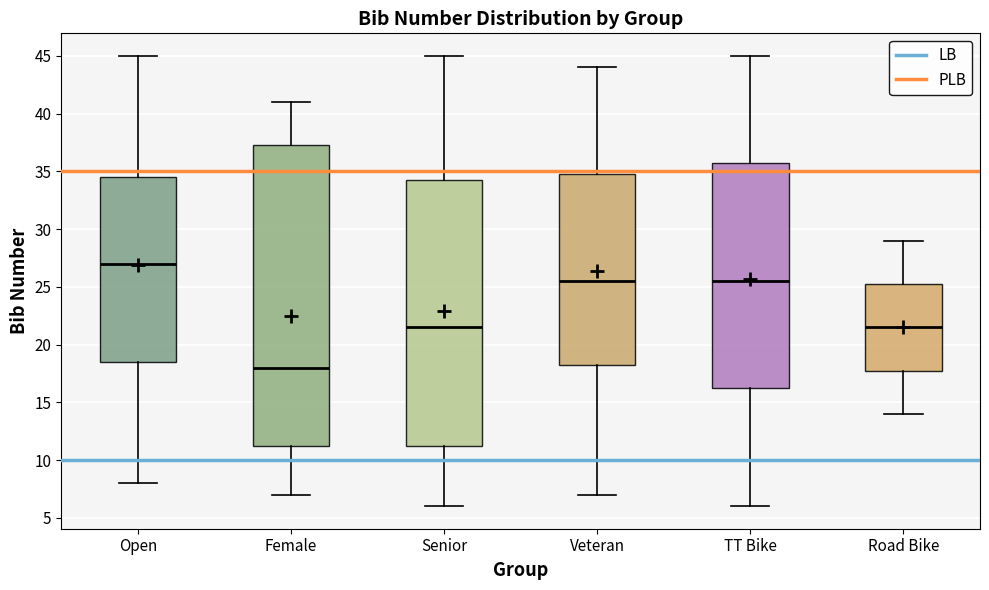

Reading left to right, transcribe this box plot: for each box, give where its median line is, the range the box spans, and where its two whiskers end, as read against the y-axis. The values are not printed on the chart, so give them approximately, as read against the axis.

Open: median 27.0, box 18.5 to 34.5, whiskers 8.0 to 45.0
Female: median 18.0, box 11.5 to 37.5, whiskers 7.0 to 41.0
Senior: median 21.5, box 11.5 to 34.5, whiskers 6.0 to 45.0
Veteran: median 25.5, box 18.5 to 35.0, whiskers 7.0 to 44.0
TT Bike: median 25.5, box 16.5 to 36.0, whiskers 6.0 to 45.0
Road Bike: median 21.5, box 18.0 to 25.5, whiskers 14.0 to 29.0